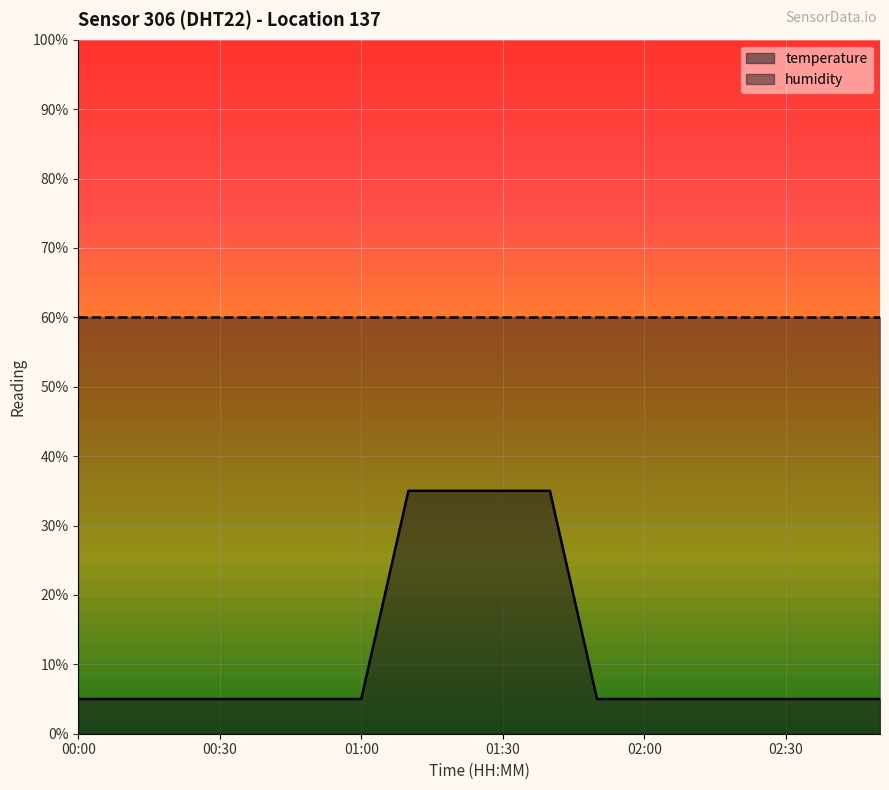

Does the chart display data point markers on the line(s)?

No